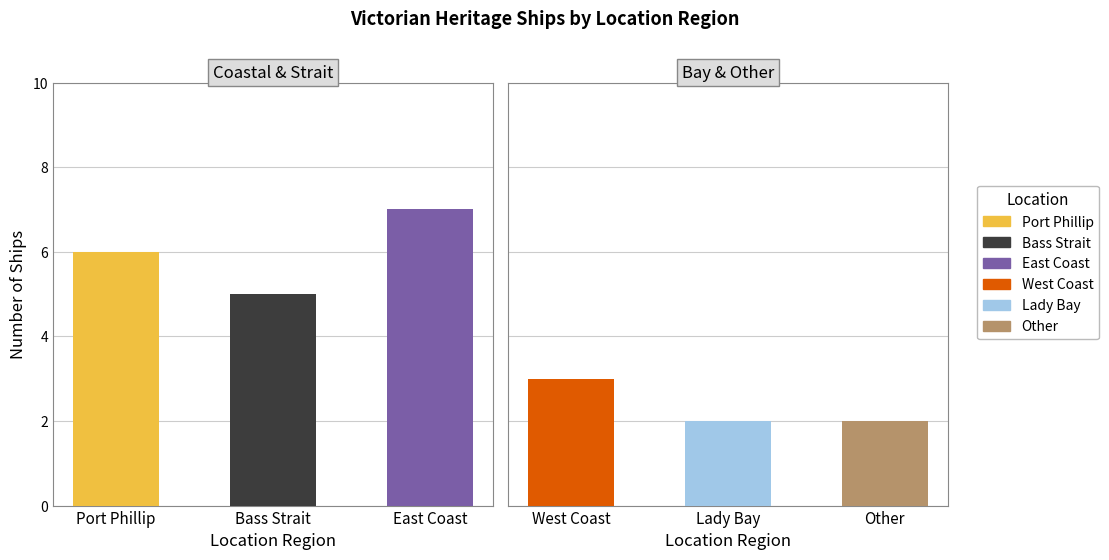

What is the label of the 4th bar from the left?

West Coast